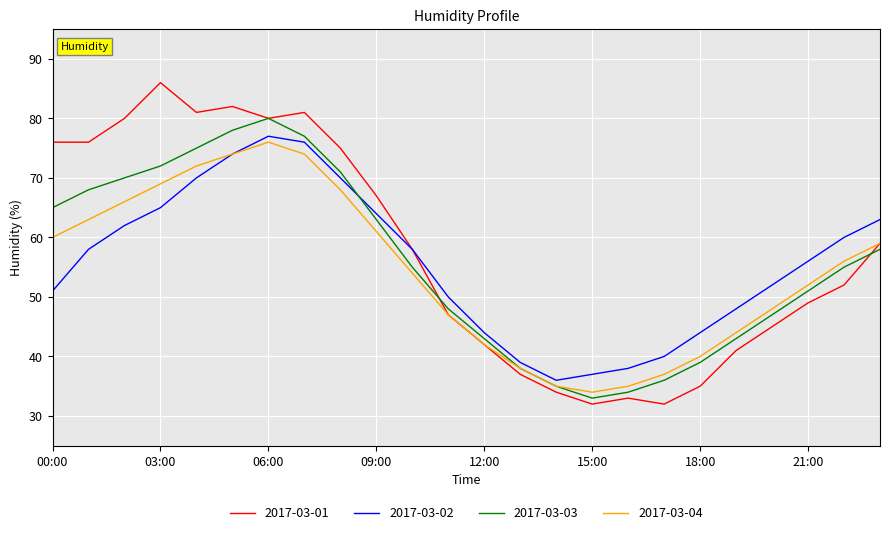

What is the difference between the maximum and minimum values in the 2017-03-04 series?

42